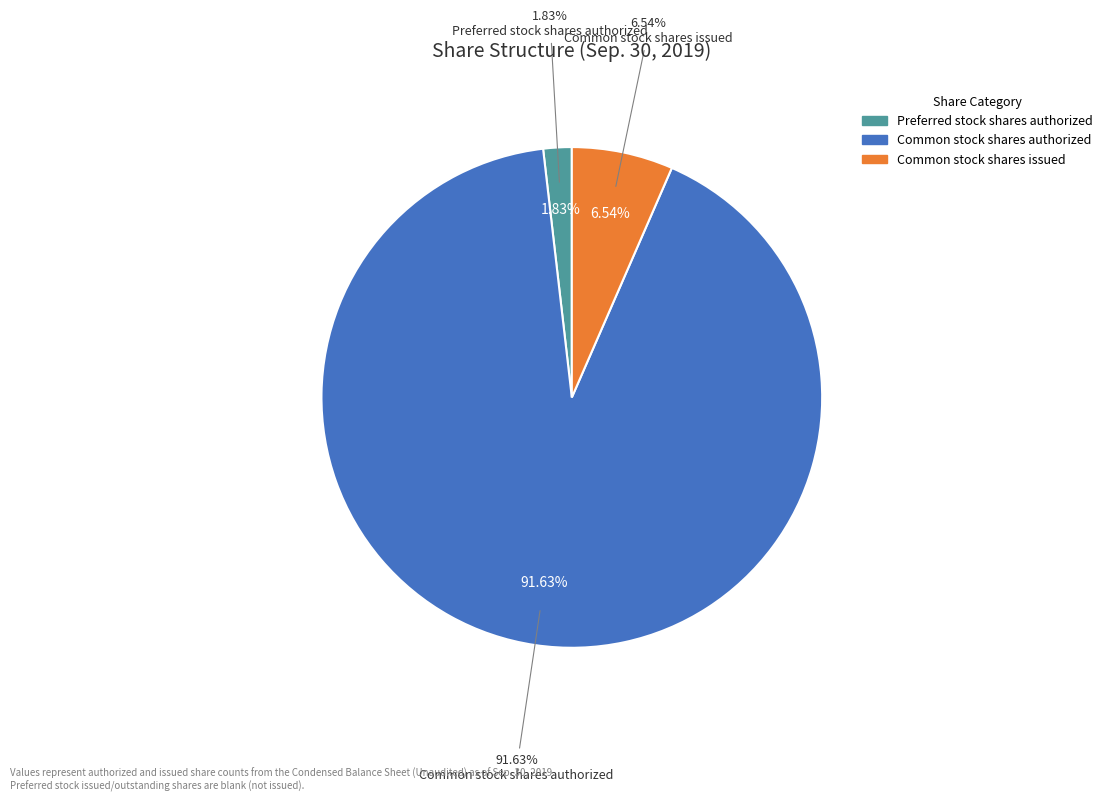

To the nearest percent, what percentage of the pie is Common stock shares authorized?

92%